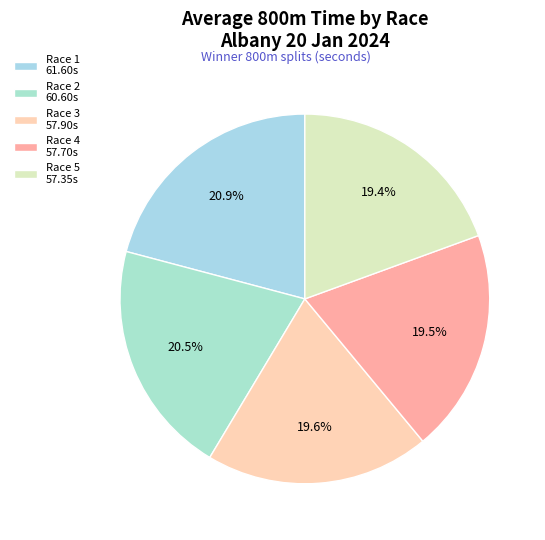

True or false: Race 2 accounts for 10% of the total.

False